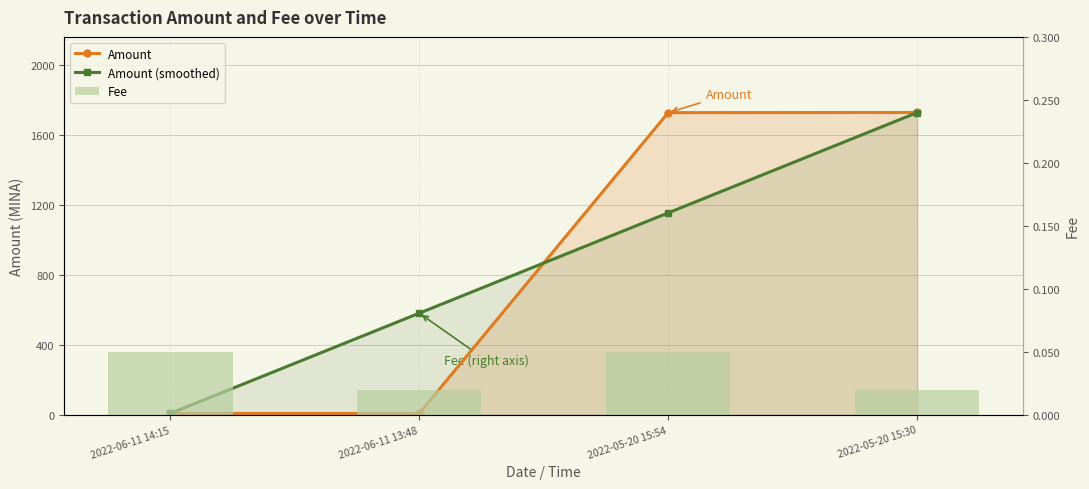

What are all the series names shown in the legend?

Amount, Amount (smoothed), Fee